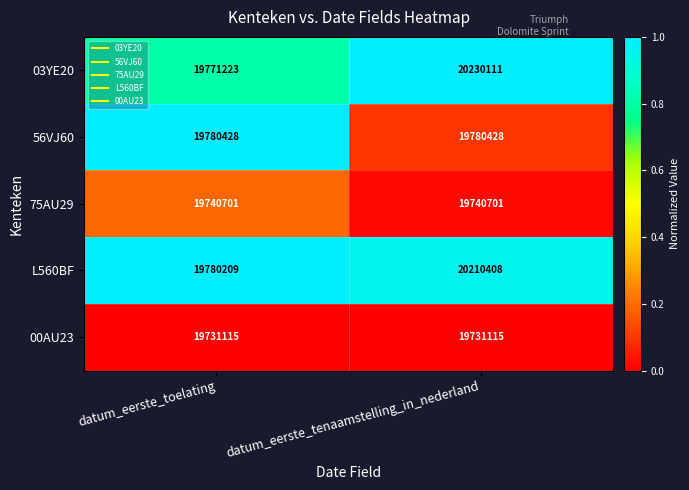

What is the highest value of the L560BF series?

20210408